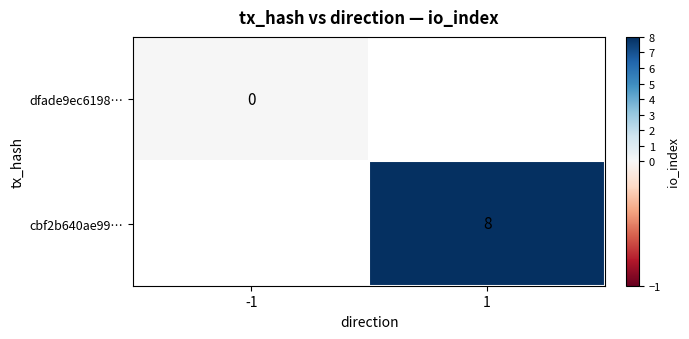

How many data points does each series have?

2